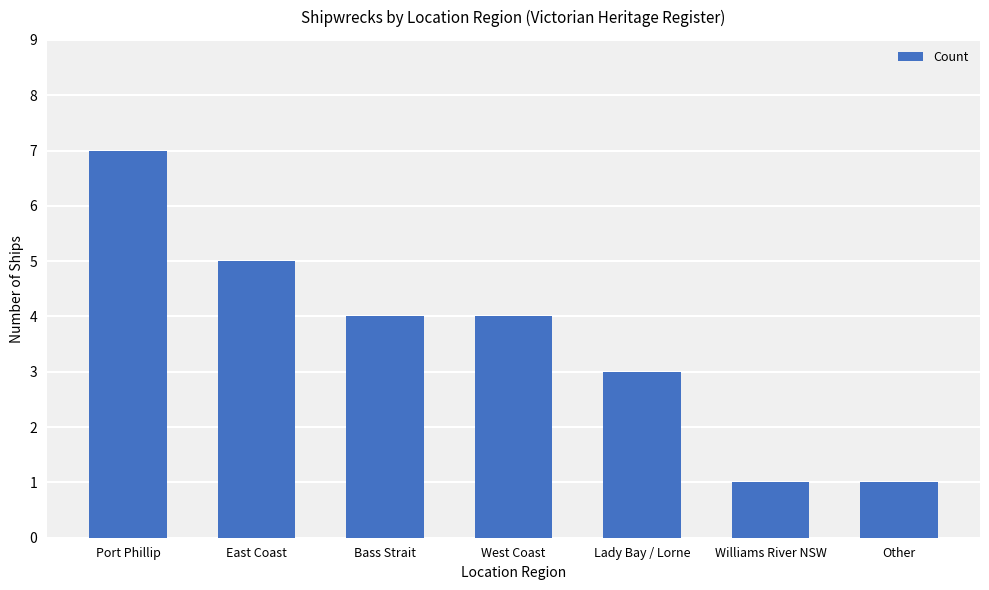

What is the change in value from East Coast to West Coast?

-1